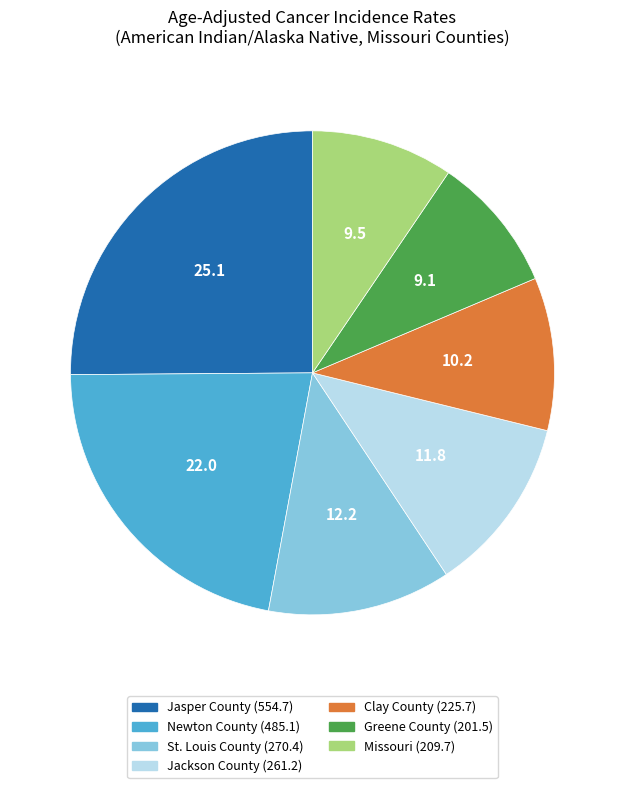

What is the ratio of the value at Newton County to the value at Jasper County?

0.9